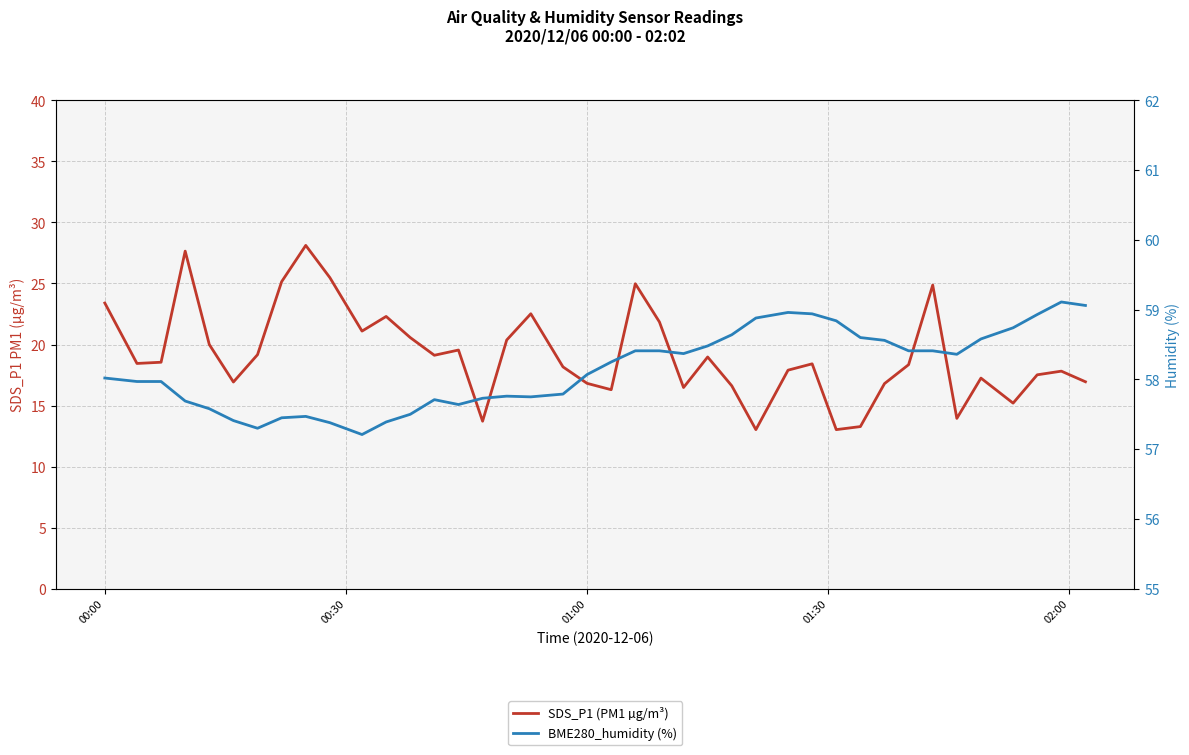

True or false: BME280_humidity (%) has more than 2 interior local peaks.

True